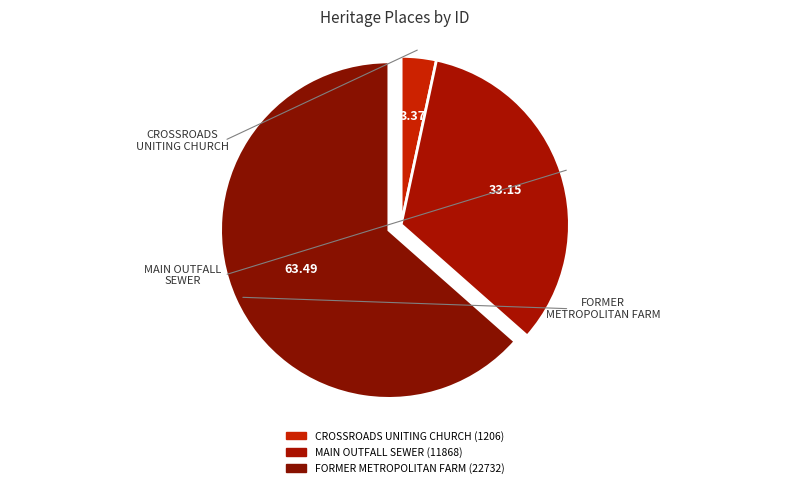

How many slices are in this pie chart?

3